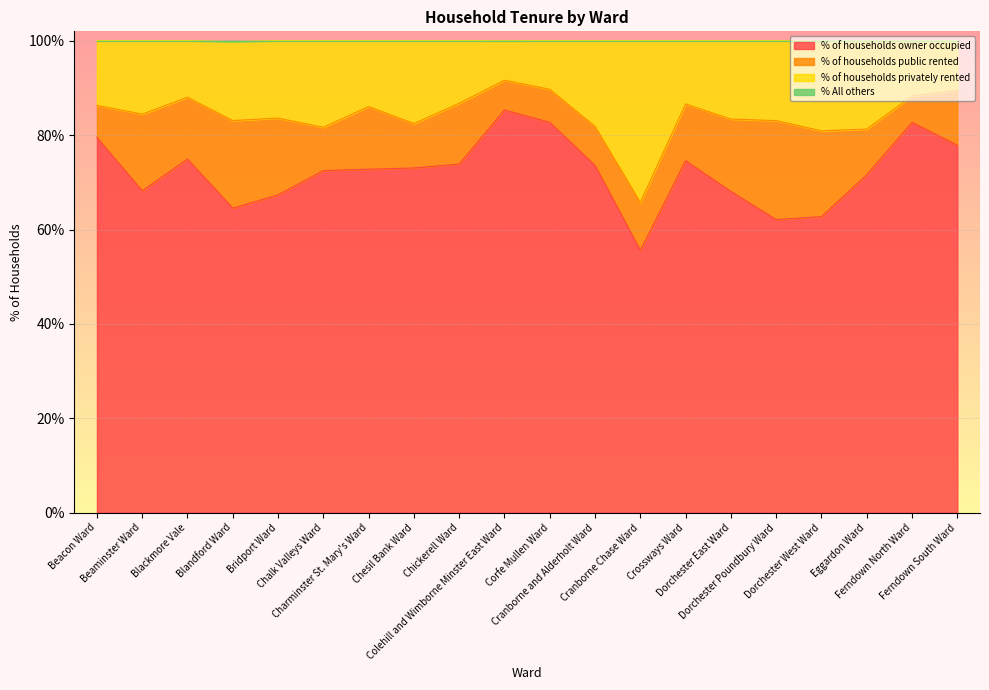

What is the maximum value shown in the chart?

100.0